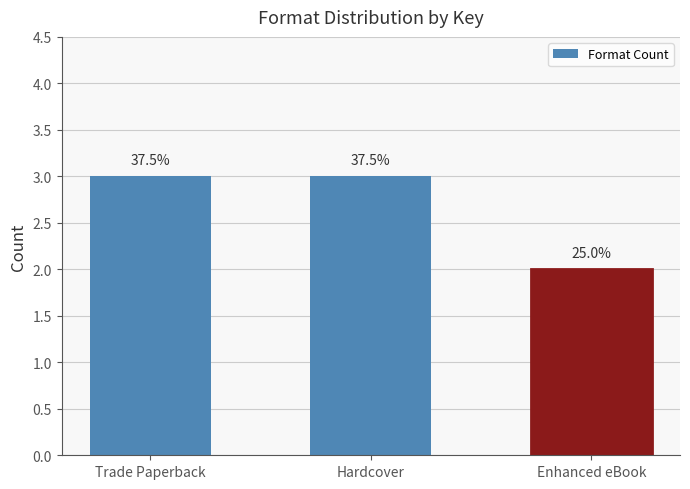

Are the bars horizontal?

No